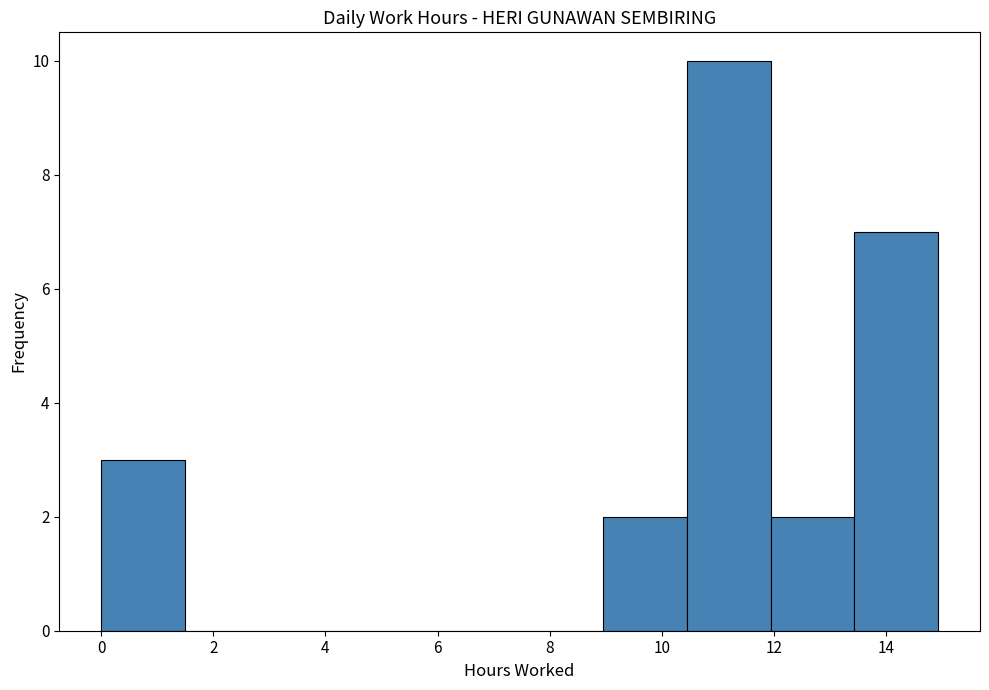

Reading left to right, transcribe this chart: for each bar, give the range it covers on the x-axis and its height. Neither the bar edges nor the heights are printed on the chart, so give them approximately, as read against the axes.

0.0 to 1.4: 3
1.4 to 3.0: 0
3.0 to 4.4: 0
4.4 to 6.0: 0
6.0 to 7.4: 0
7.4 to 9.0: 0
9.0 to 10.4: 2
10.4 to 12.0: 10
12.0 to 13.4: 2
13.4 to 15.0: 7